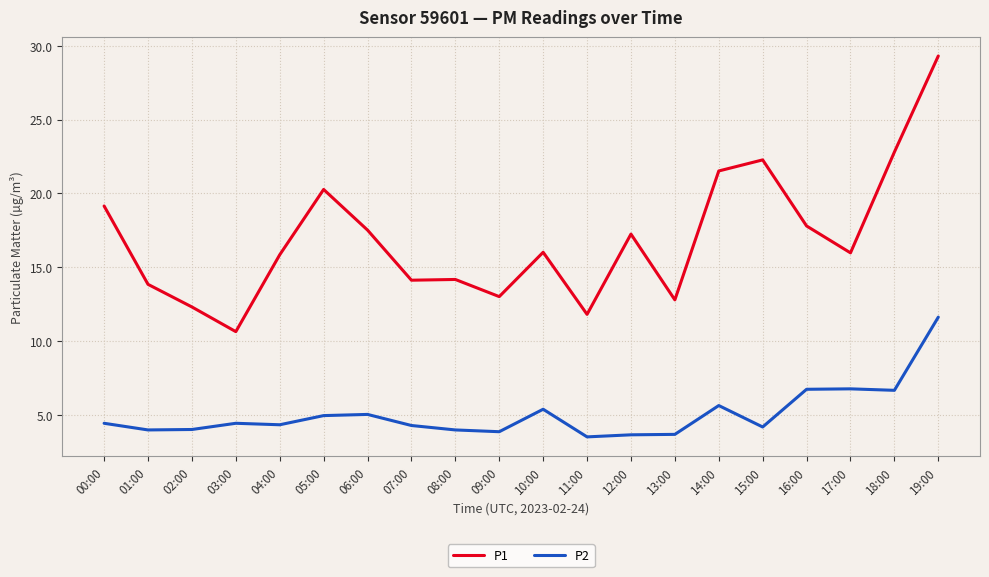

What are all the series names shown in the legend?

P1, P2